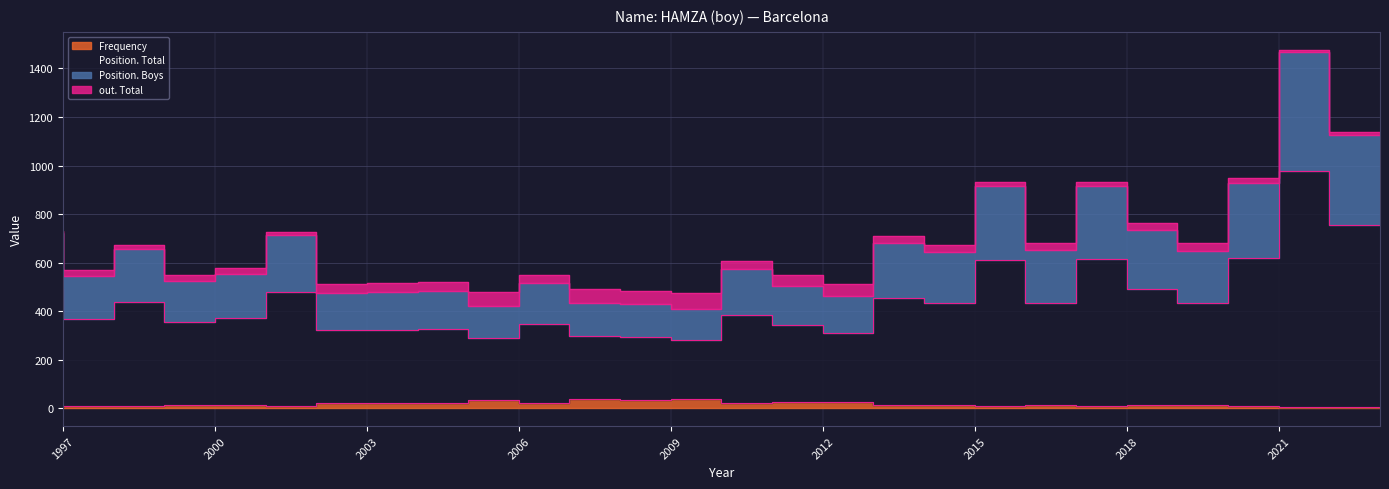

What is the value of the Frequency point at the 18th from the left?

14